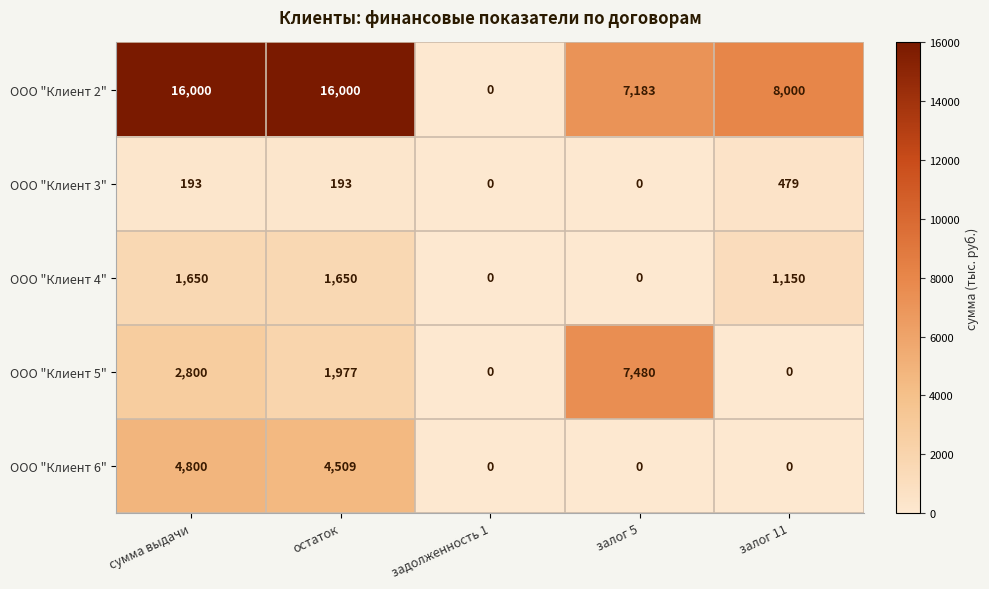

At which category is the sum across all series the highest?

сумма выдачи